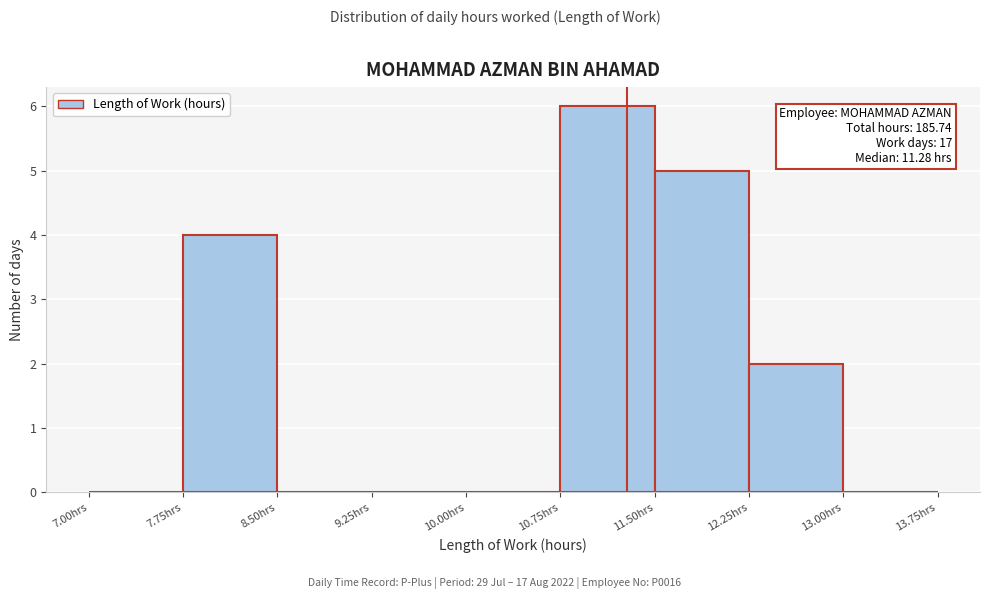

Over which range of the x-axis is the bar tallest?

10.75 to 11.50